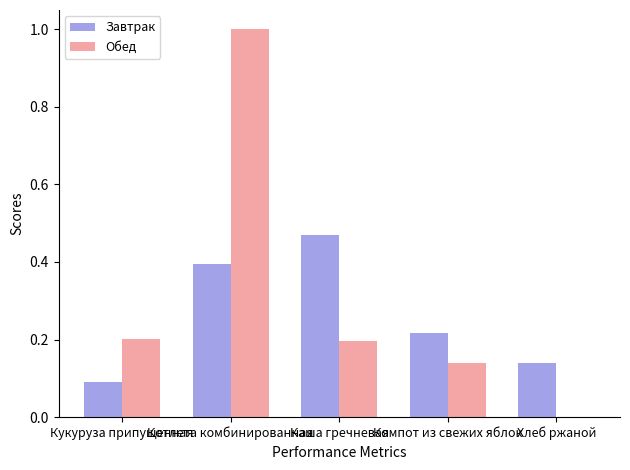

What is the average value of the Завтрак series?

0.3